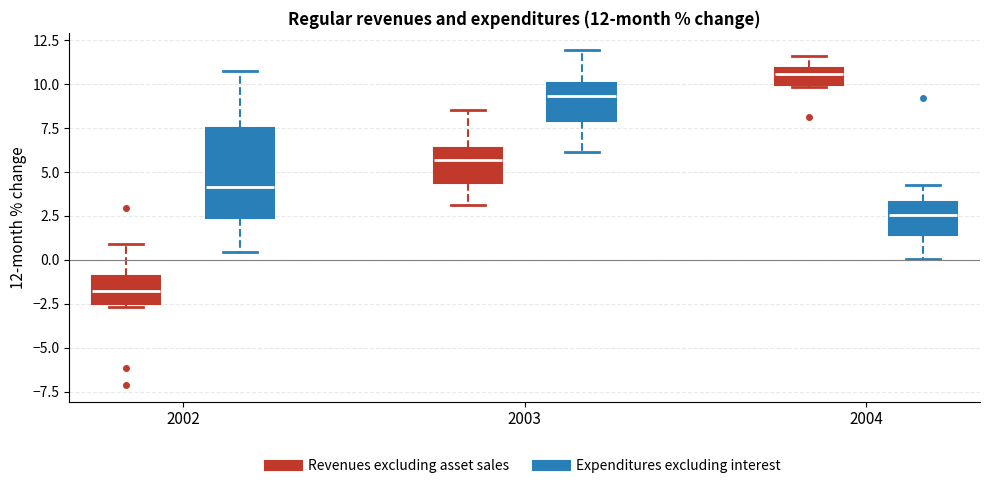

Which box's median line is the highest?

2004 (Revenues excluding asset sales)